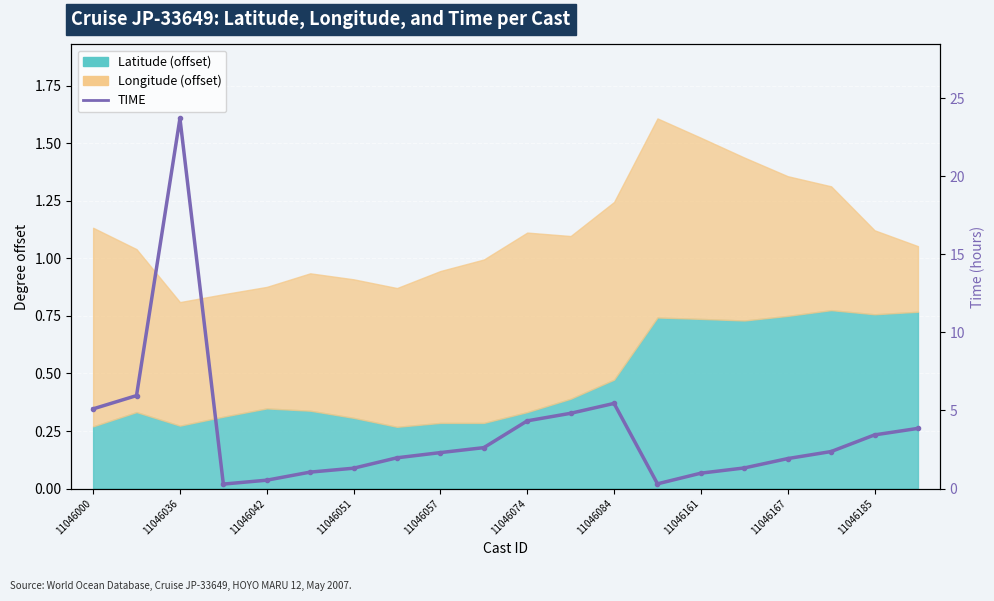

What is the approximate value at 11046000?

5.1